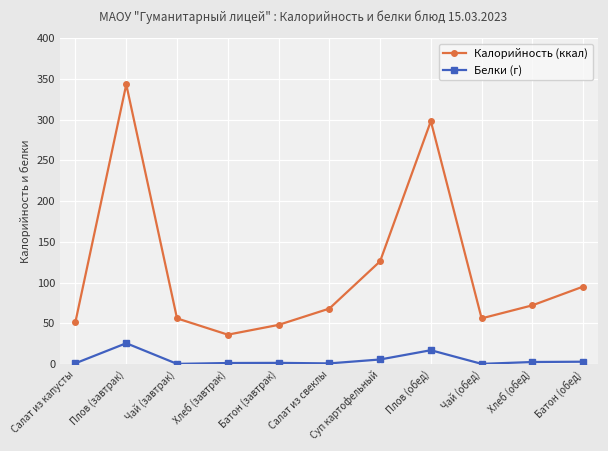

What is the difference between the maximum and minimum values in the Калорийность (ккал) series?

307.0